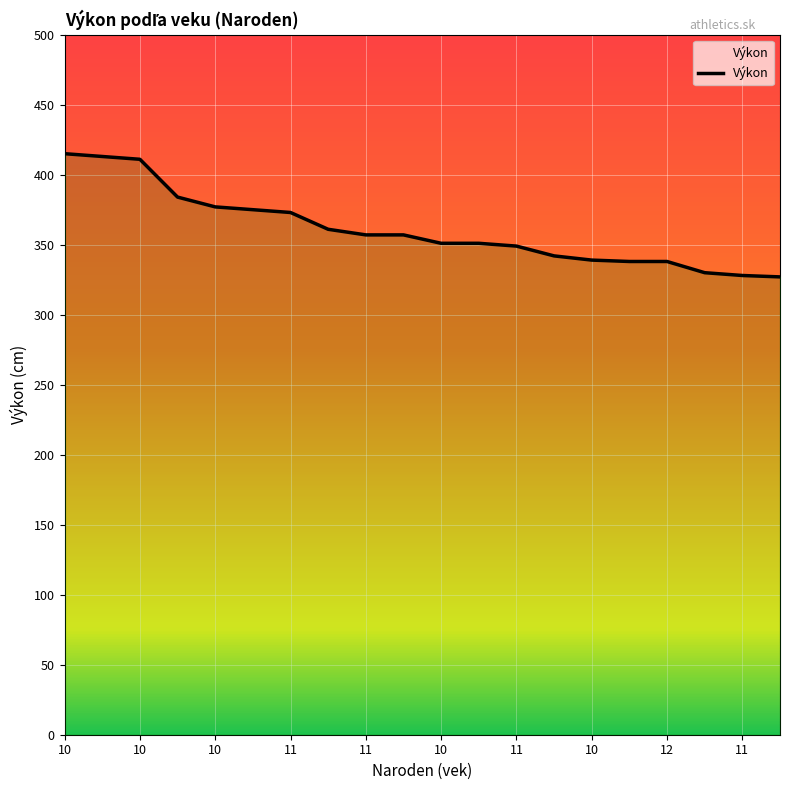

How many data points are less than 357?

10